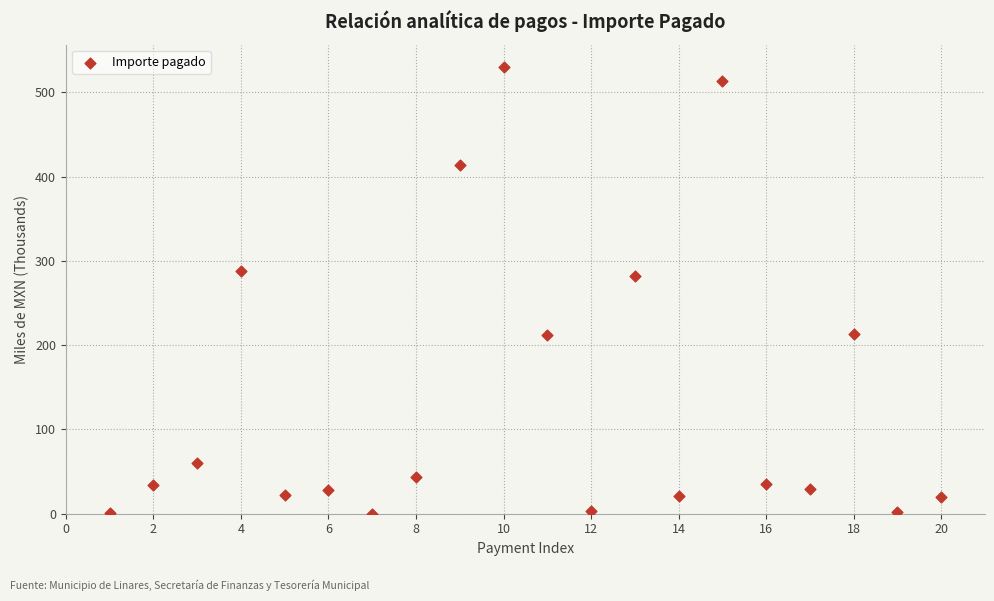

What Y value in the scatter plot is closest to 265?

281.6